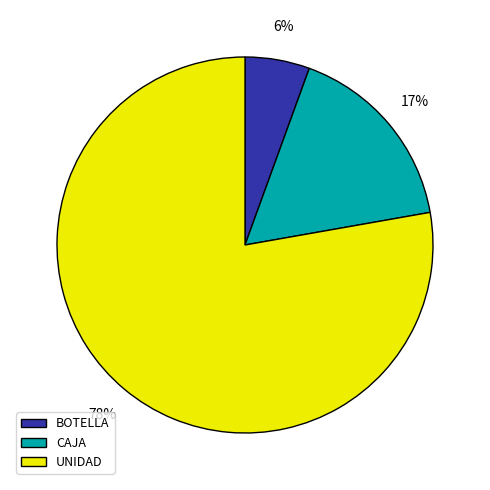

Which has a higher value, BOTELLA or CAJA?

CAJA